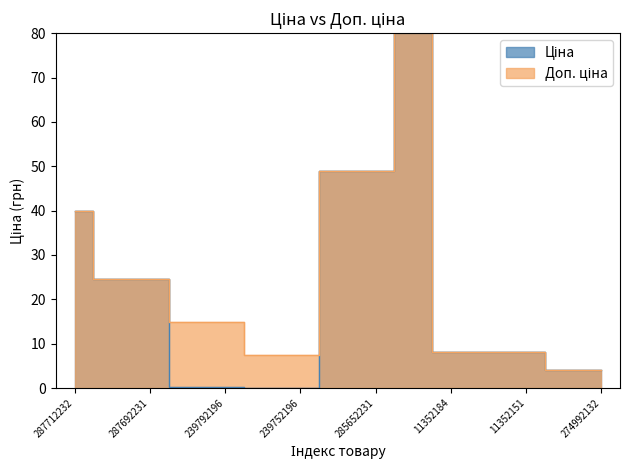

What value does the Доп. ціна series have at 239792196?

14.9